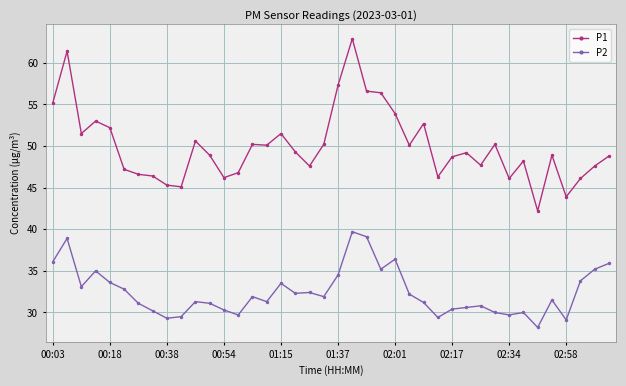

True or false: P1 has more than 1 points higher than both neighbors.

True